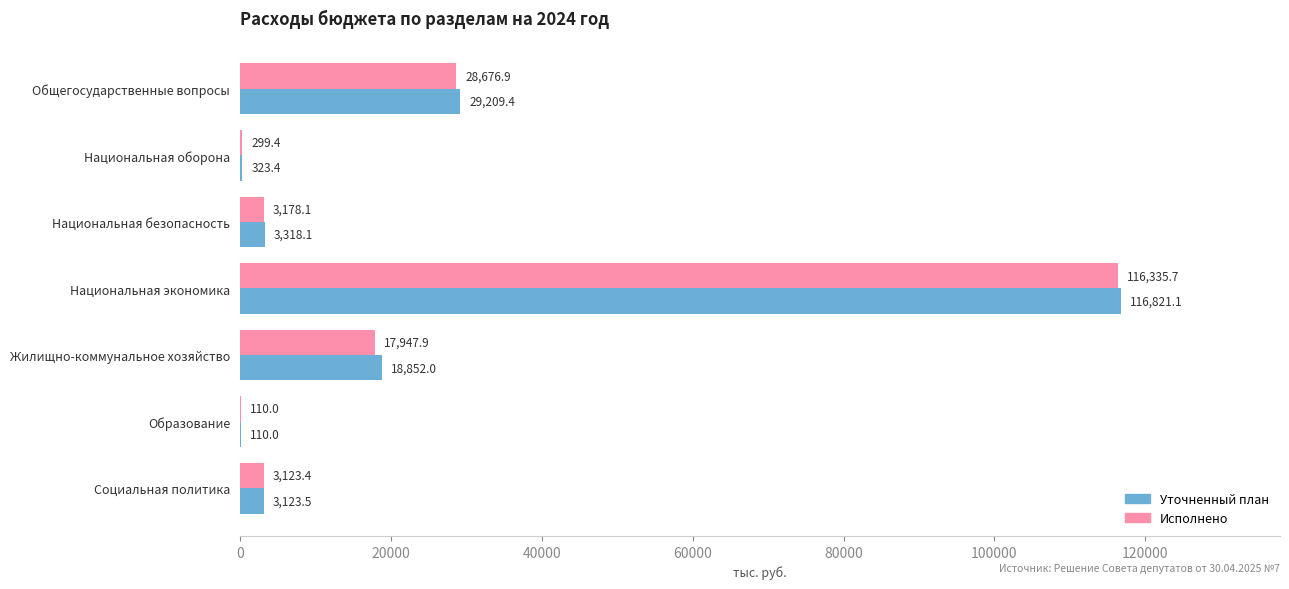

Which series changed the most between Национальная оборона and Образование?

Уточненный план